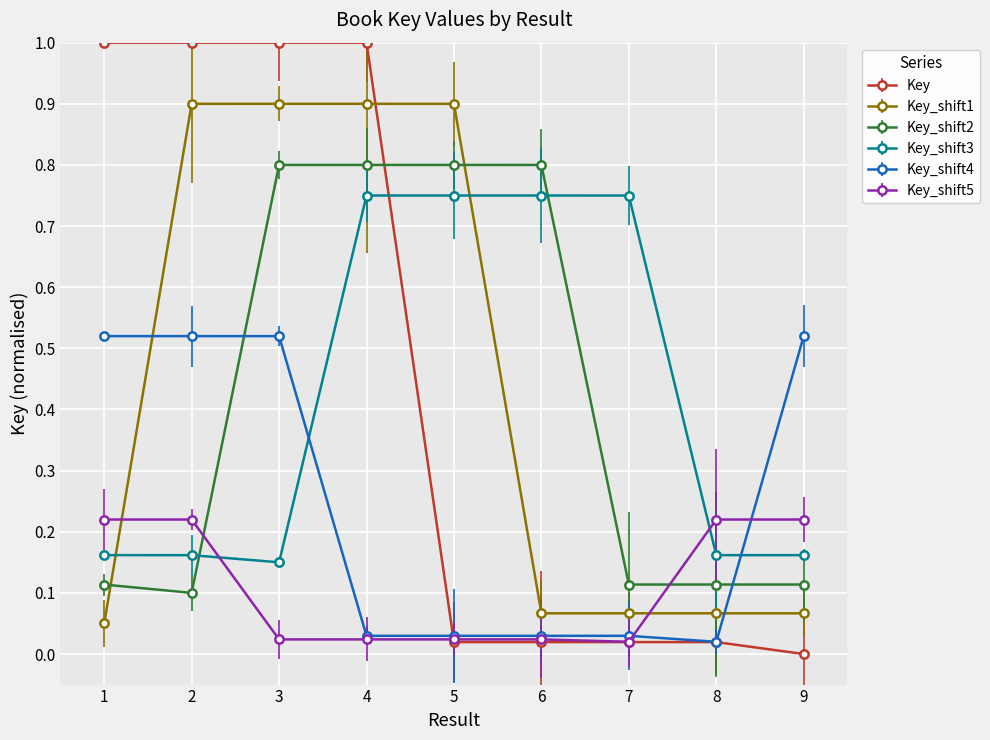

Which category has the highest value across all series?

2